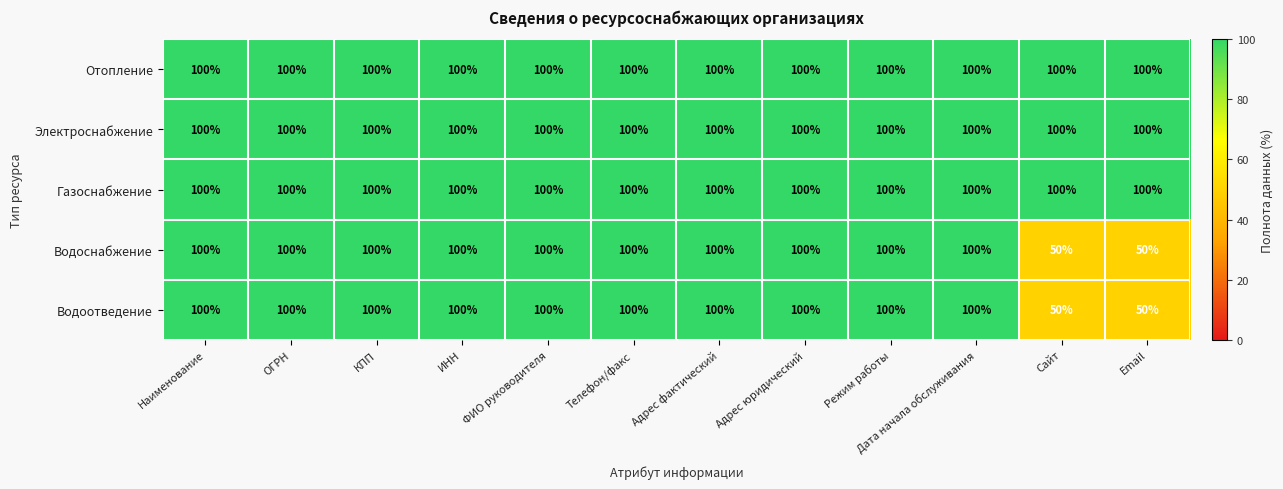

True or false: Отопление has a value of 131 at ОГРН.

False